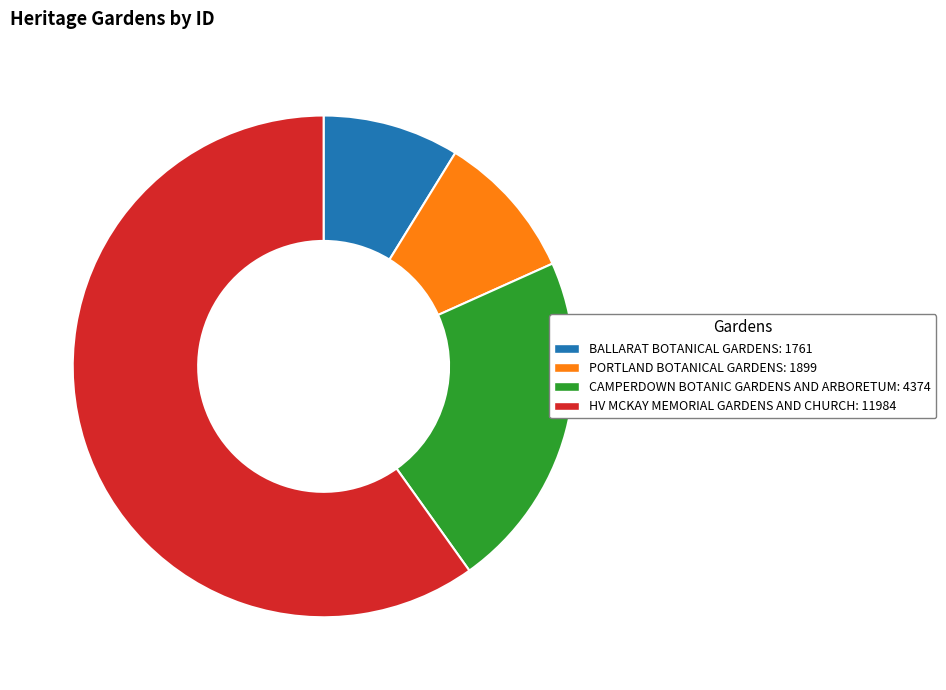

Is the sum of CAMPERDOWN BOTANIC GARDENS AND ARBORETUM: 4374 and PORTLAND BOTANICAL GARDENS: 1899 greater than half?

No